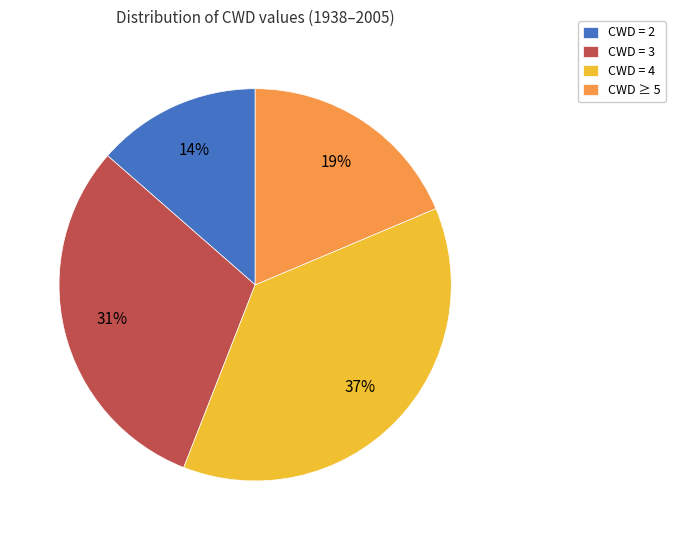

Is the sum of CWD = 4 and CWD ≥ 5 greater than half?

Yes